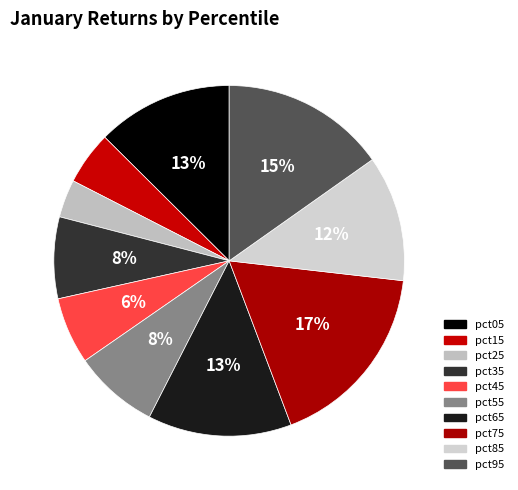

Which category has the biggest portion of the pie?

pct75